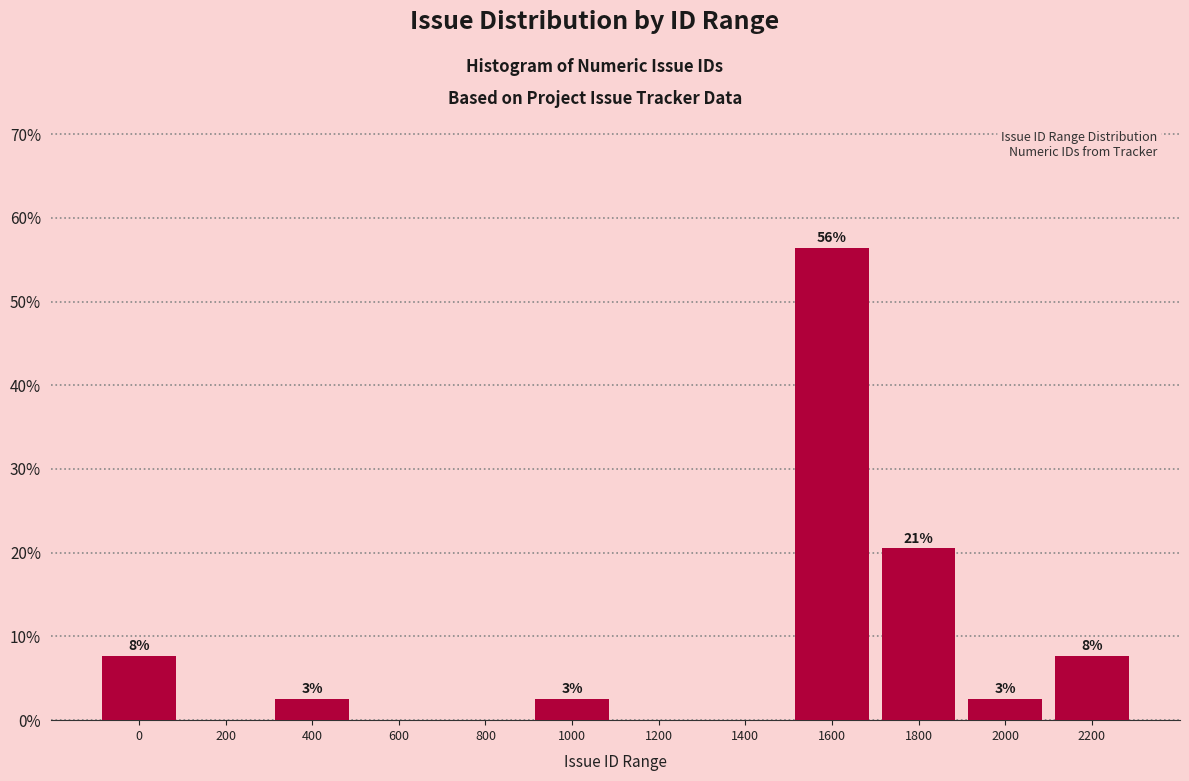

Are the bars horizontal?

No